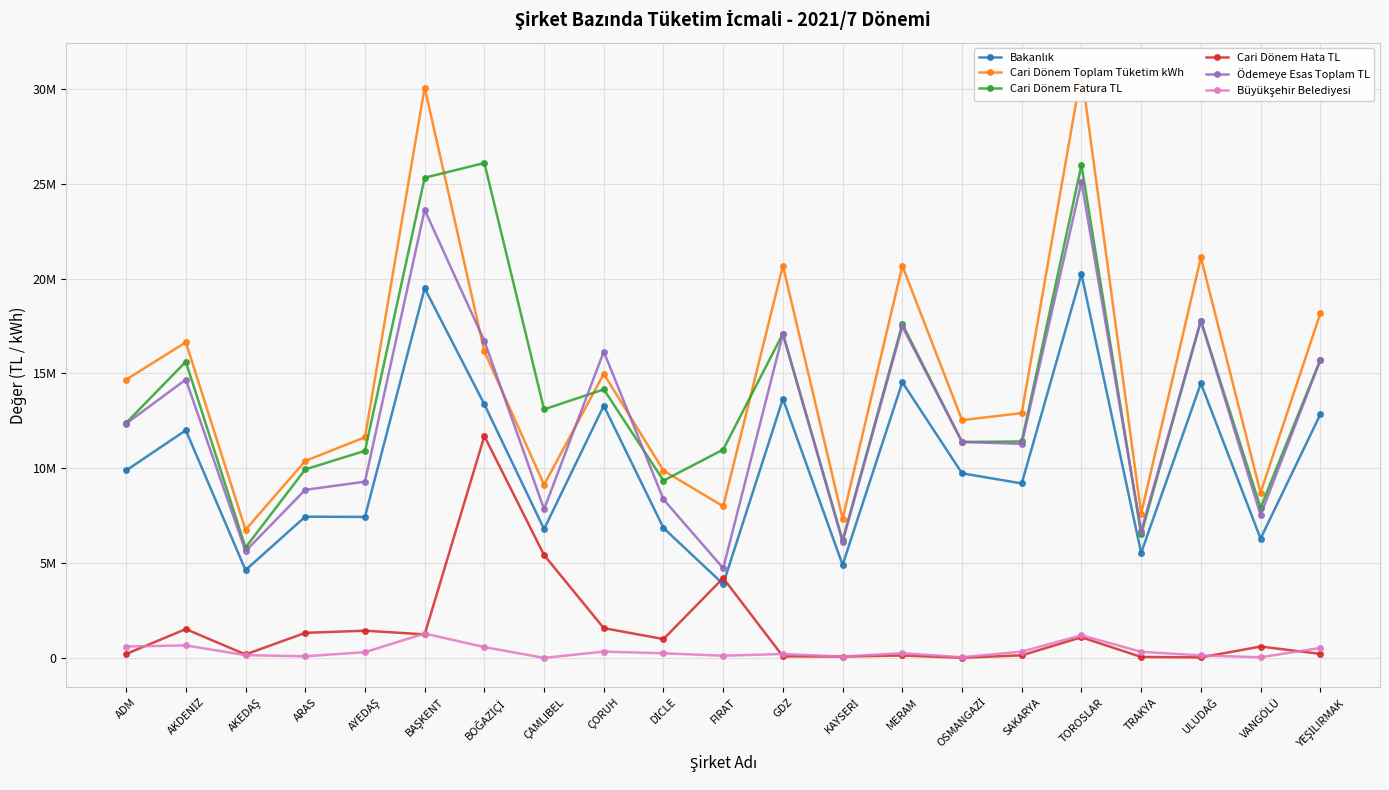

What is the difference between the maximum and minimum values in the Ödemeye Esas Toplam TL series?

20379369.6